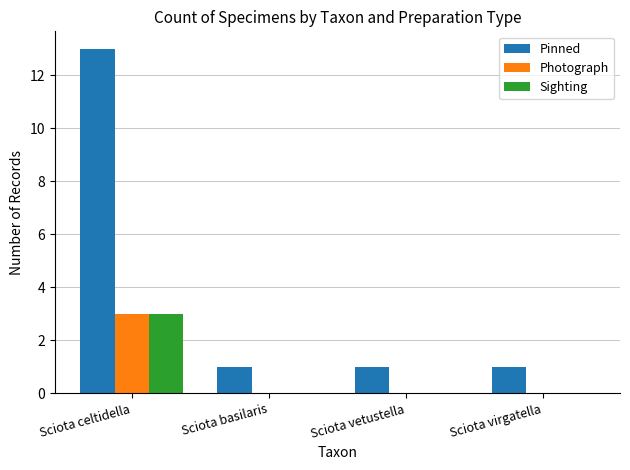

The Sighting series shows 0 at Sciota vetustella. True or false?

True